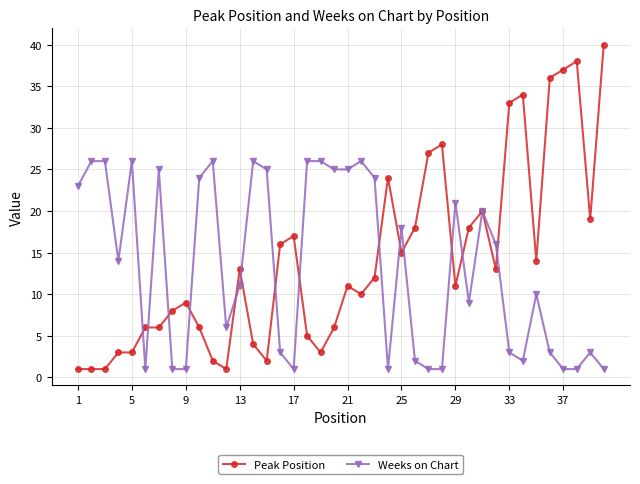

At how many categories does at least one series exceed 10?

36